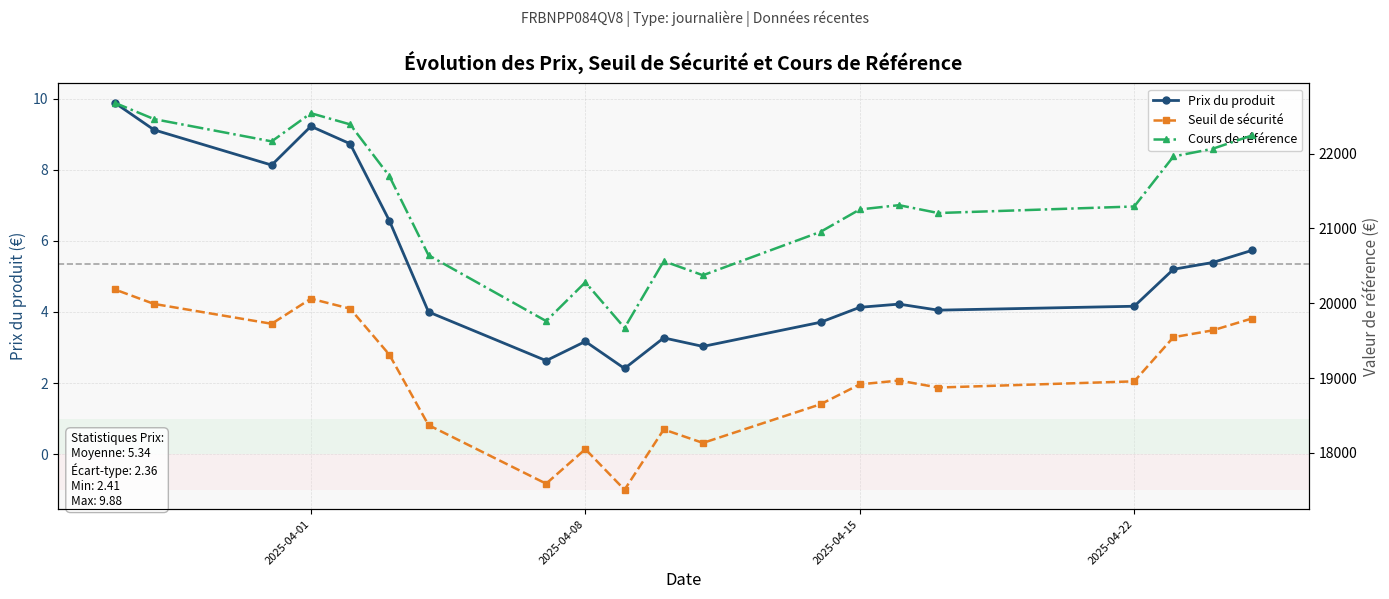

What is the minimum value for Prix du produit?

2.4